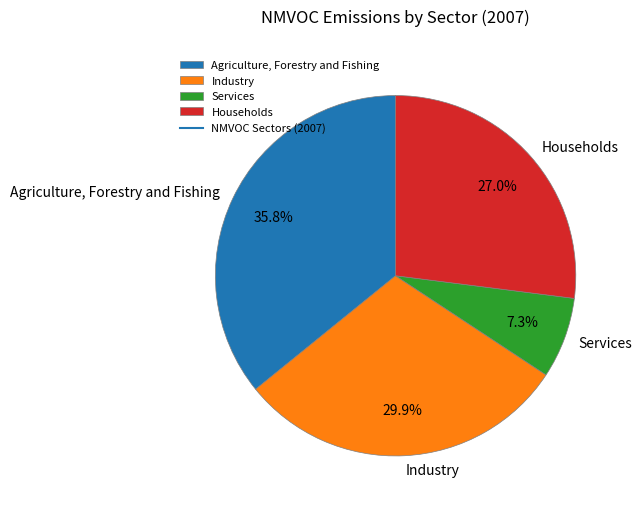

What percentage is NOT represented by Services?

92.7%